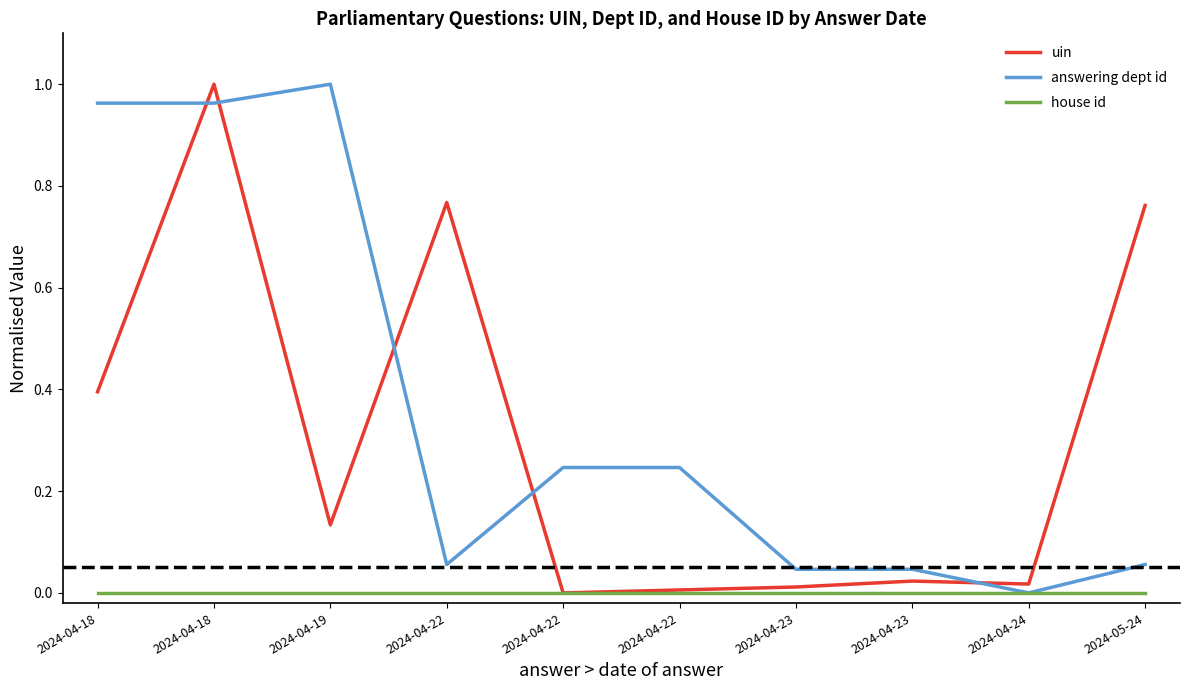

What is the label of the 10th point from the right?

2024-04-18